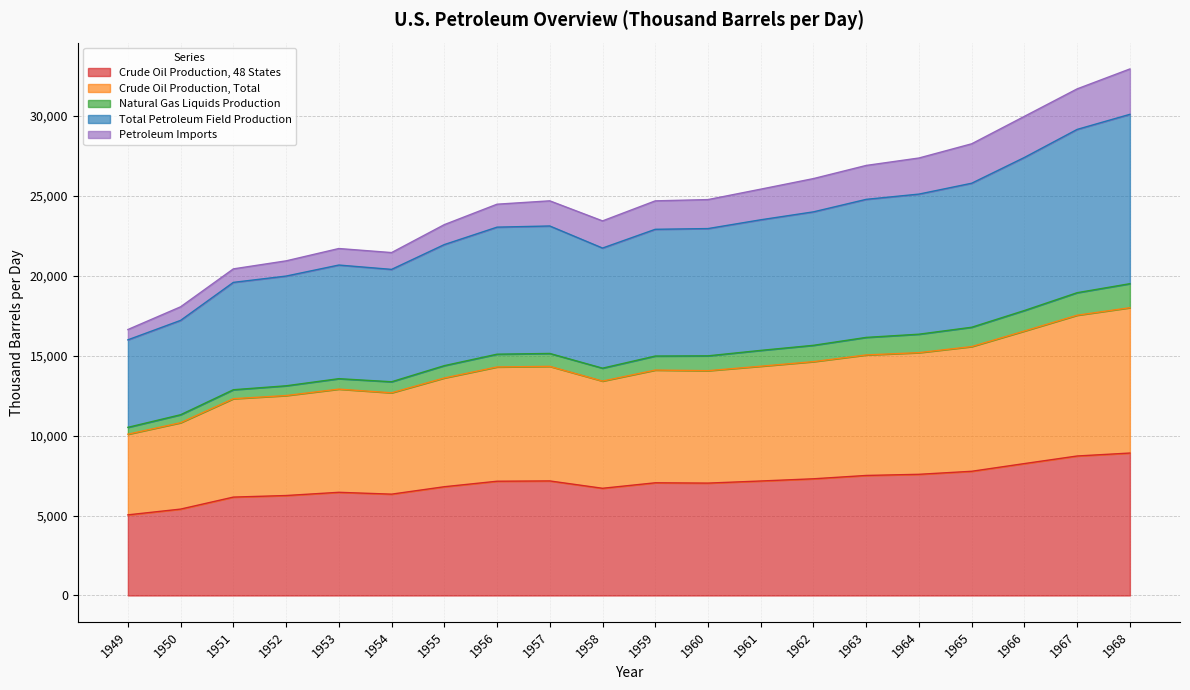

What is the maximum value for Crude Oil Production, 48 States?

8914.9